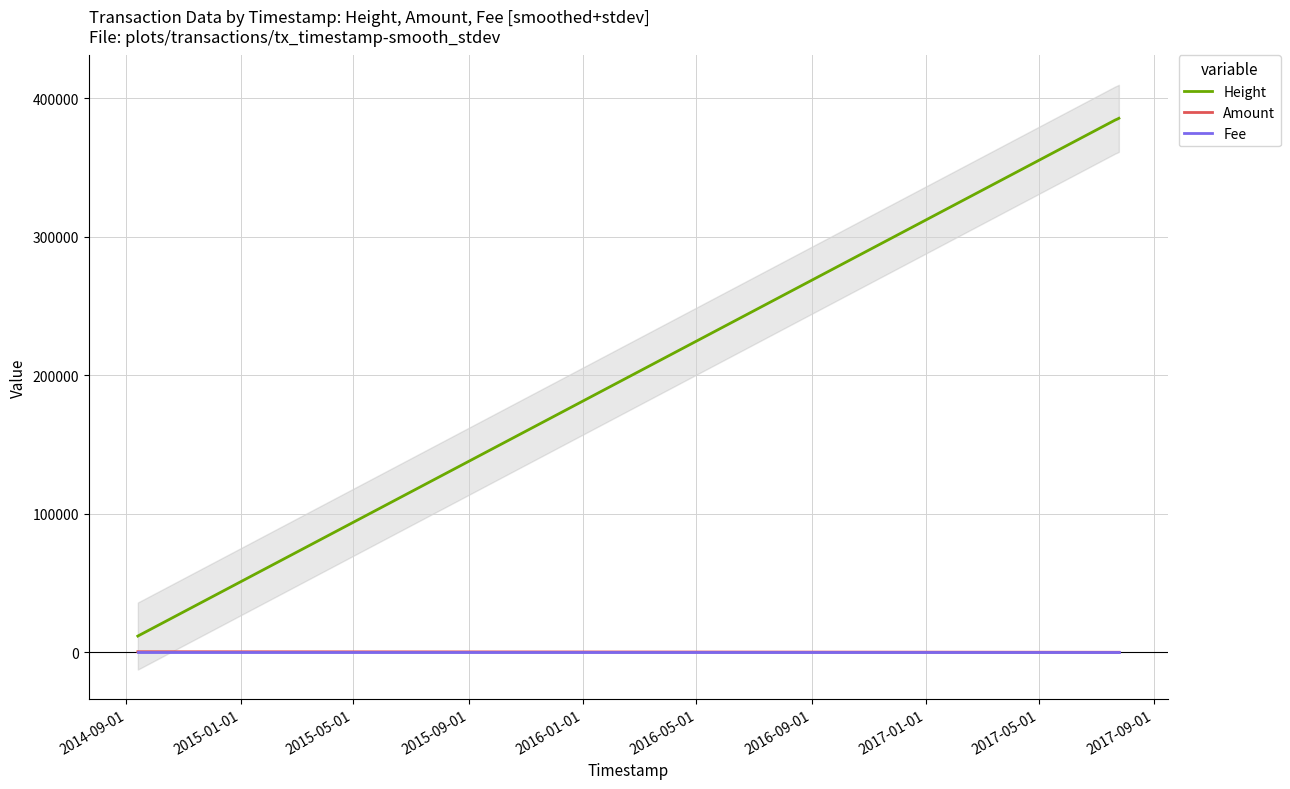

True or false: Height and Amount cross at least once.

False